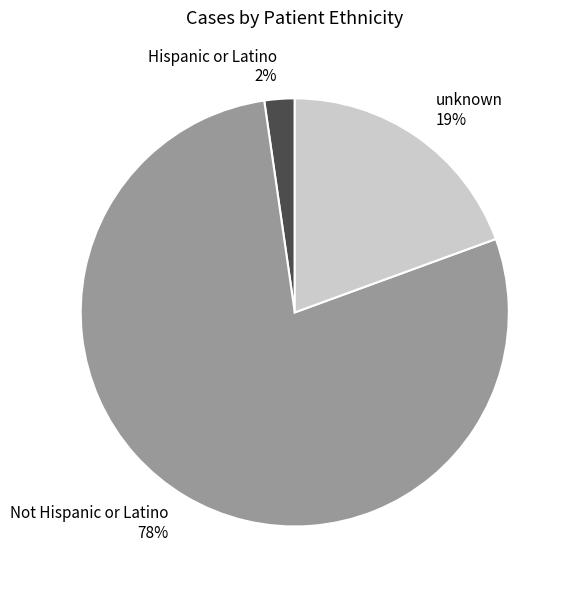

Do unknown and Not Hispanic or Latino together represent more than half of the pie?

Yes